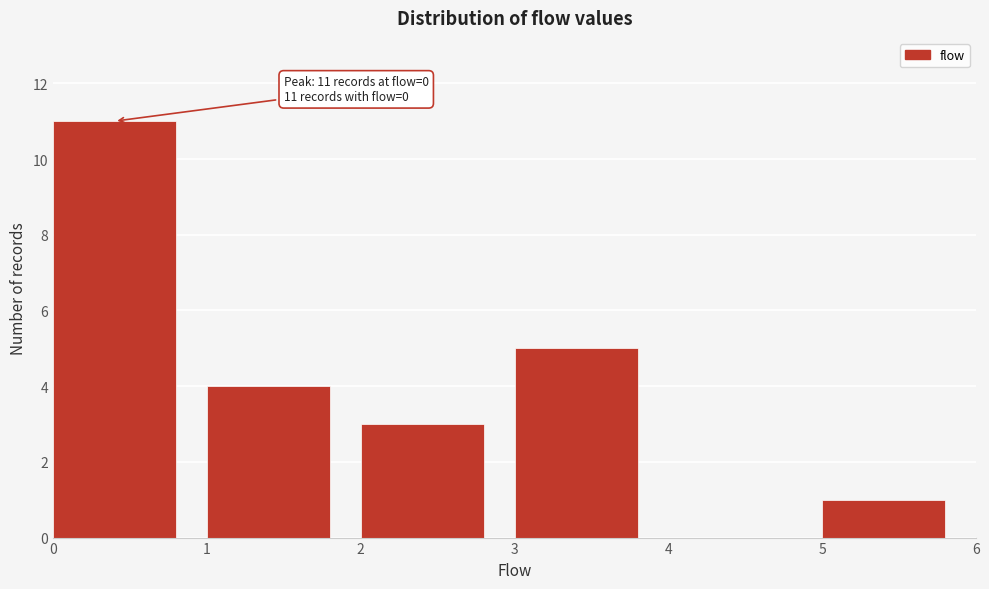

Over which range of the x-axis is the bar tallest?

0 to 1